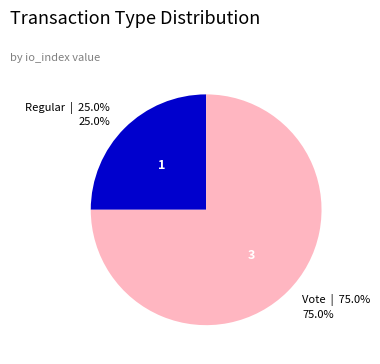

Does any single category account for the majority?

Yes